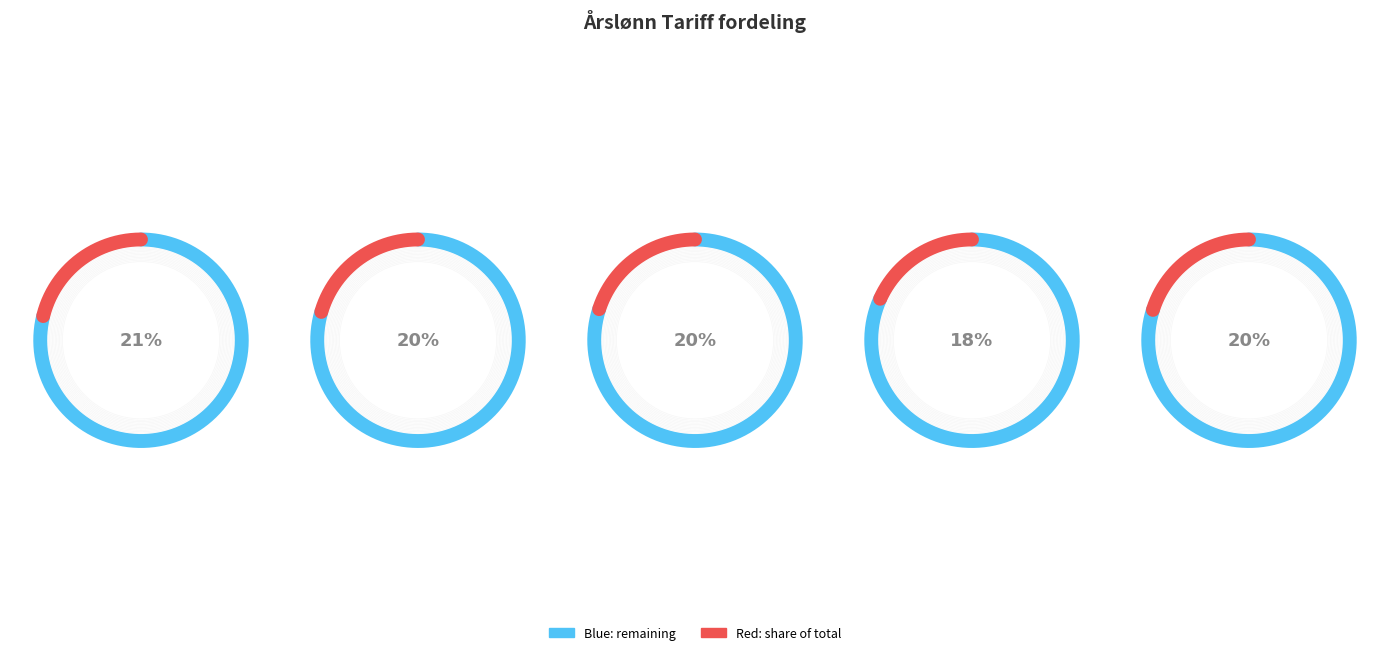

Is it true that C - Brønntekniker is 11% of the pie?

False